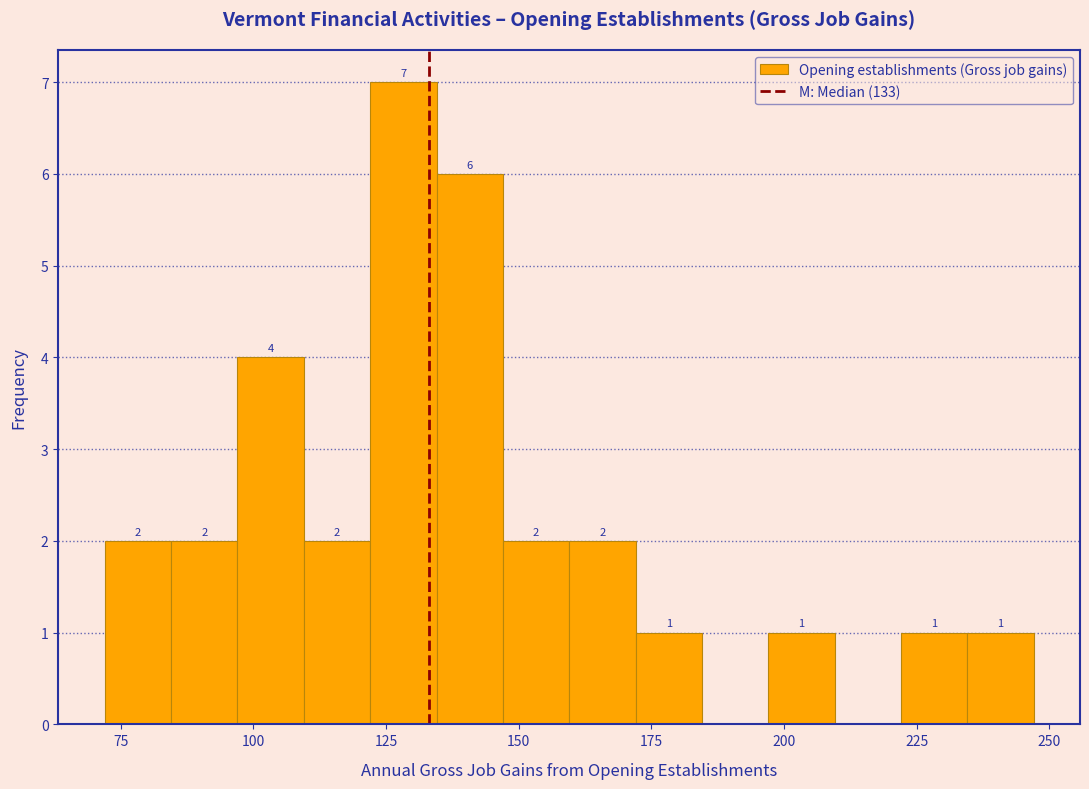

Read against the x-axis, roughly where is the centre of the tallest bar?

130